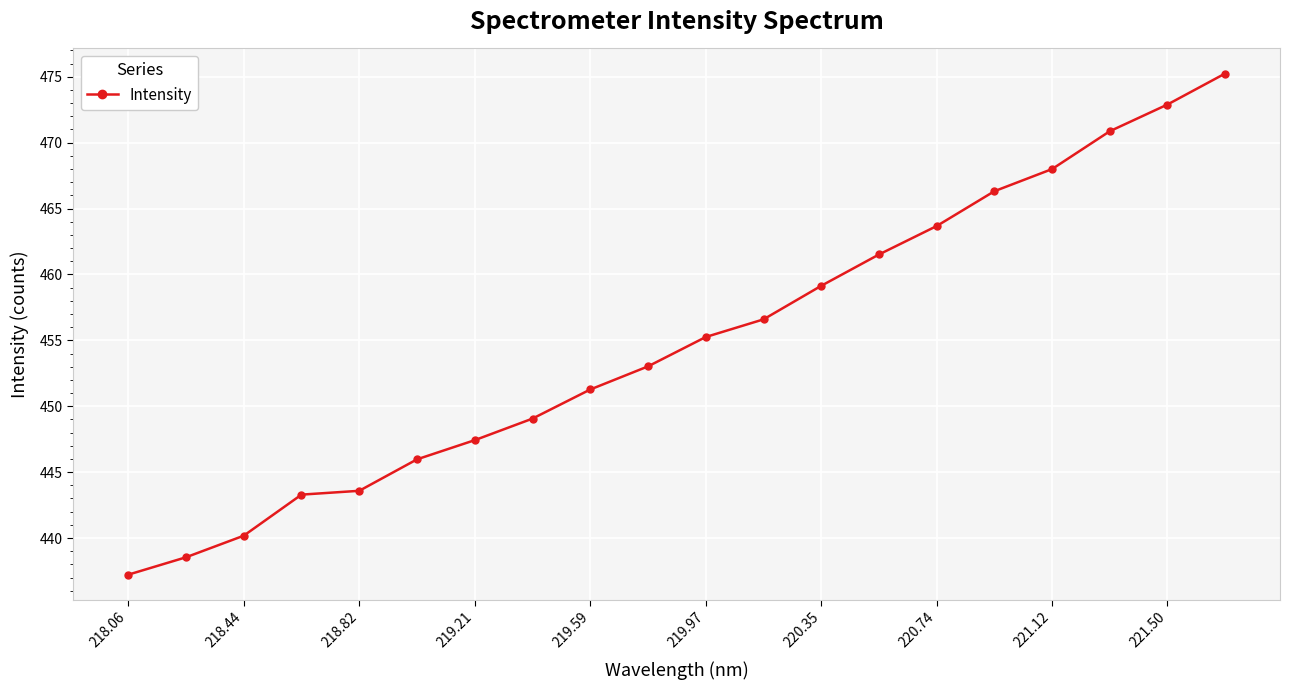

What is the greatest value displayed?

475.2